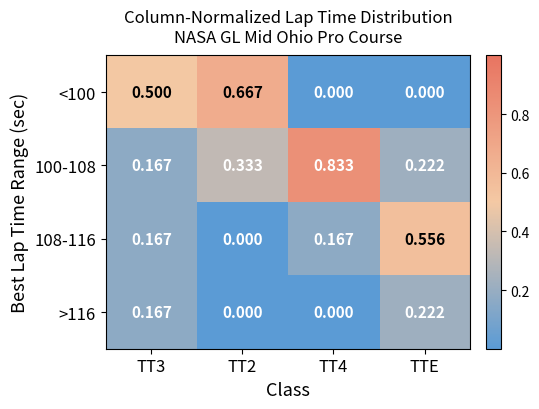

Is the value of <100 at TTE greater than the value of 108-116 at TTE?

No